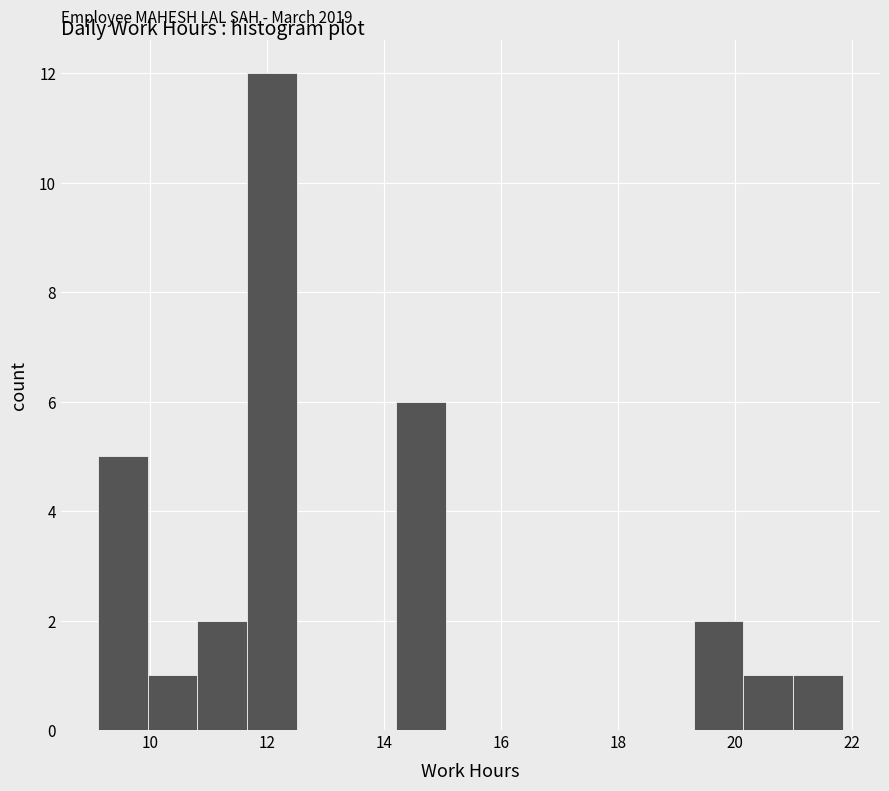

Which range on the x-axis has the tallest bar?

11.6 to 12.6